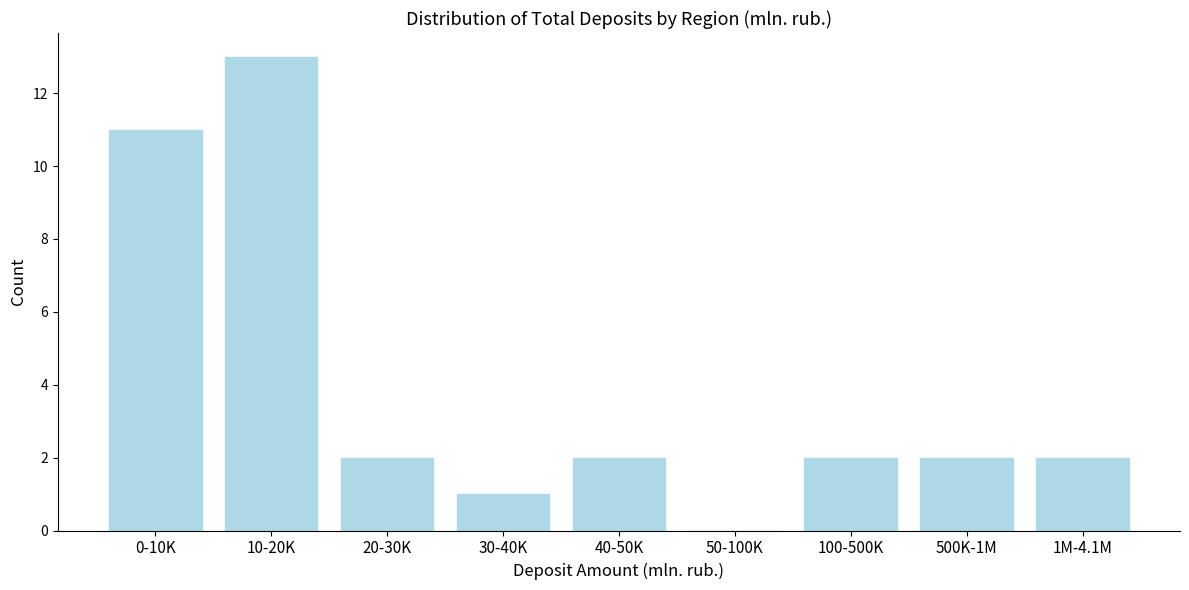

Reading left to right, extract all data points from this chart.

0-10K=11	10-20K=13	20-30K=2	30-40K=1	40-50K=2	50-100K=0	100-500K=2	500K-1M=2	1M-4.1M=2